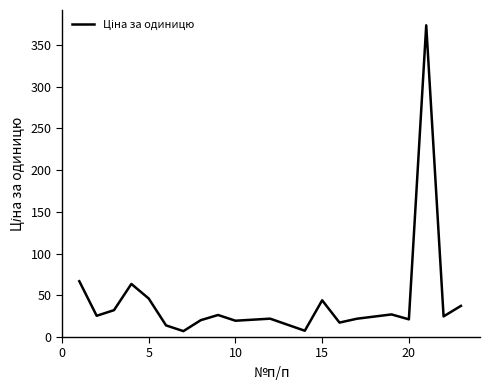

What is the maximum value shown in the chart?

373.4